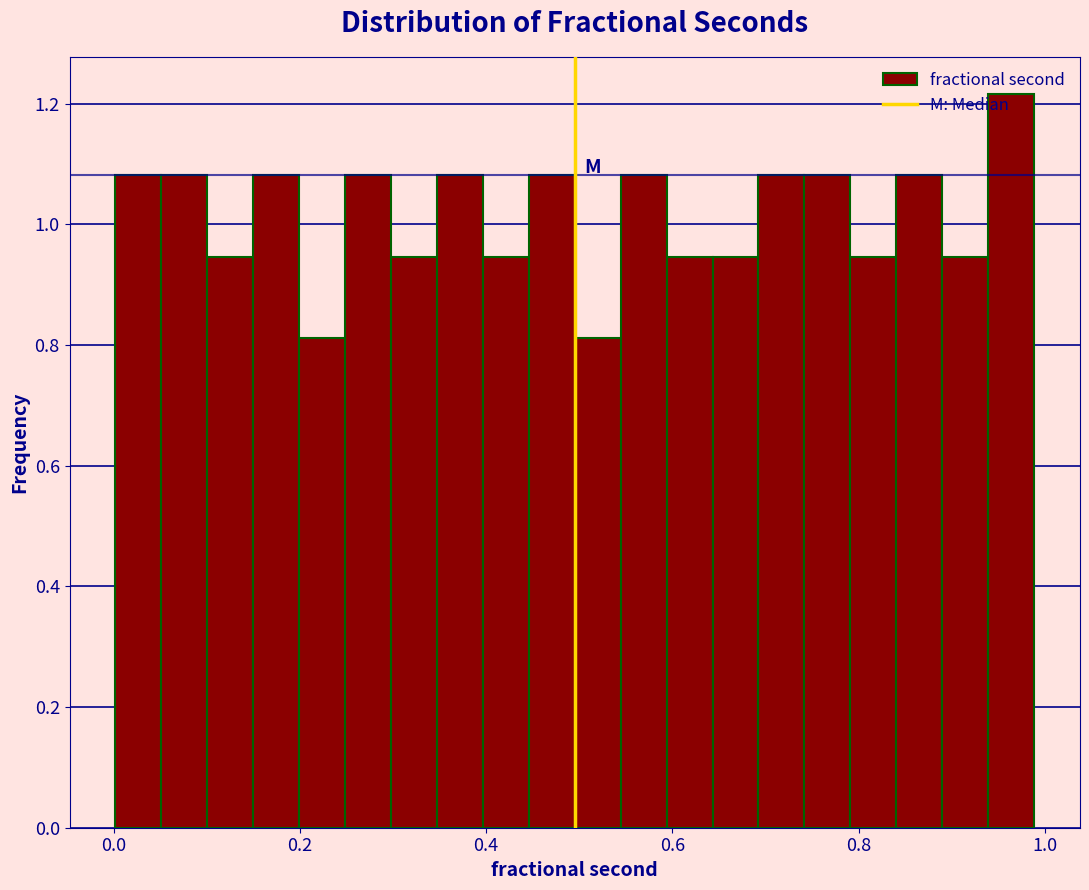

Read against the x-axis, roughly where is the centre of the tallest bar?

0.96